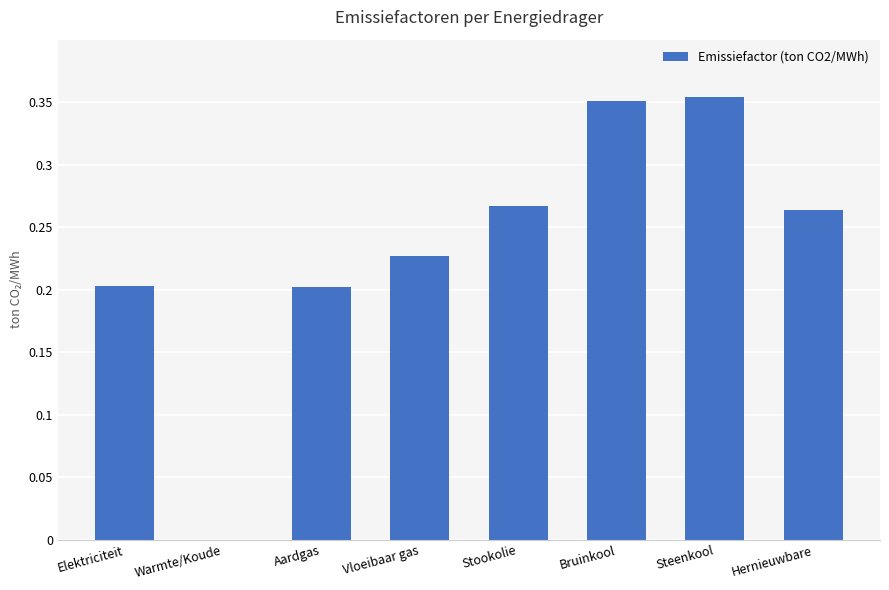

Is it true that the value at Warmte/Koude is -0.2?

False